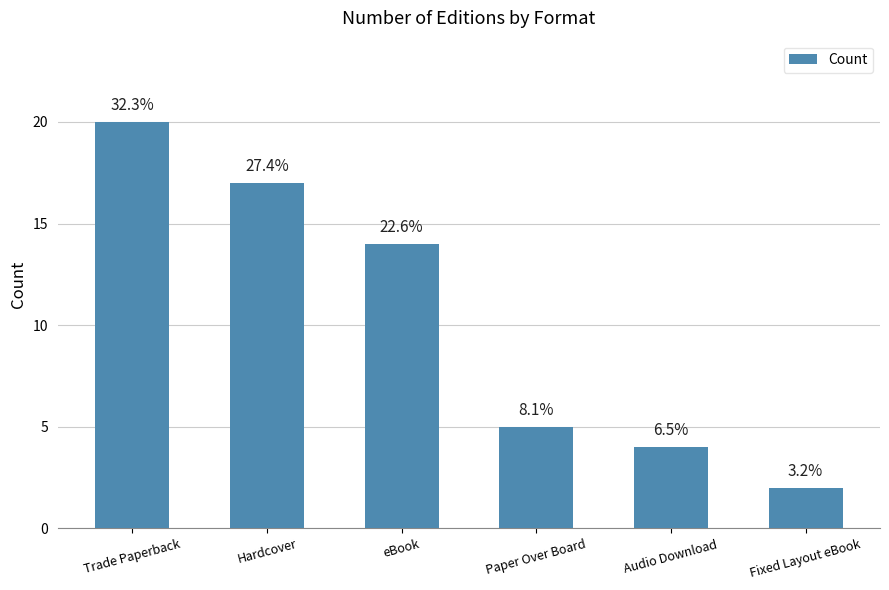

Reading right to left, transcribe all the data shown in this chart.

2	4	5	14	17	20